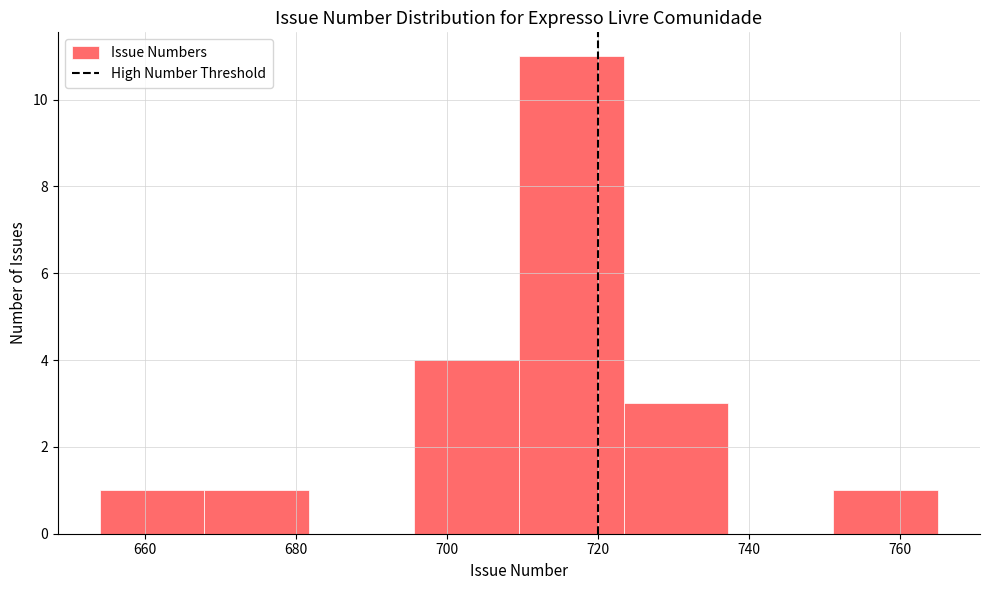

Which range on the x-axis has the tallest bar?

710 to 724